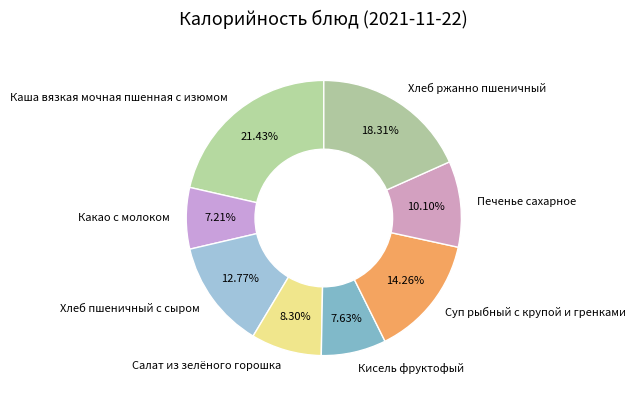

How many slices are in this pie chart?

8